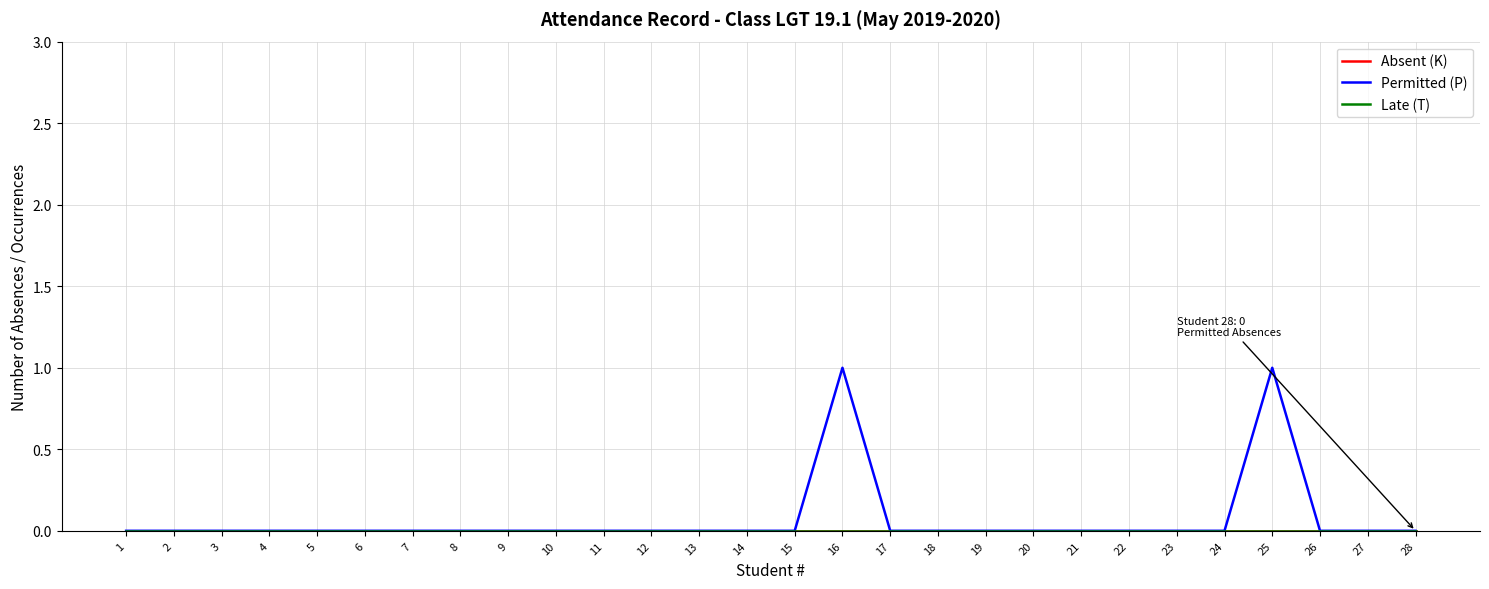

Rank the series by their maximum value, from highest to lowest.

Permitted (P), Absent (K), Late (T)